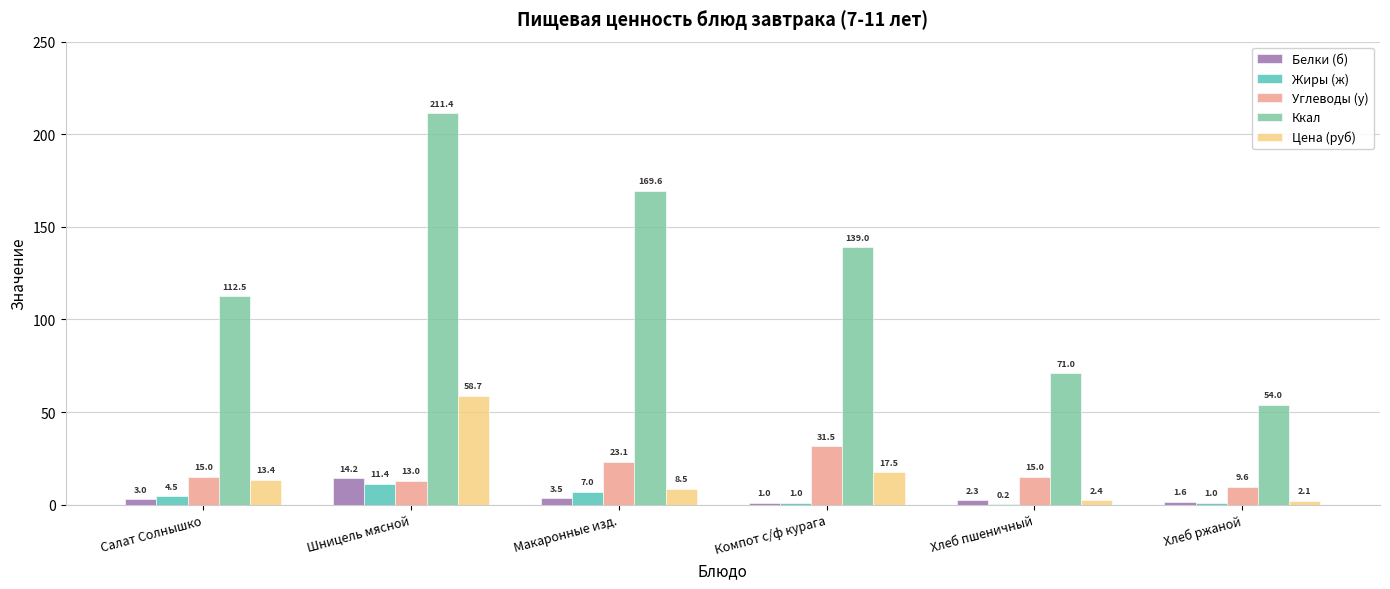

Which series changed the most between Салат Солнышко and Компот с/ф курага?

Ккал